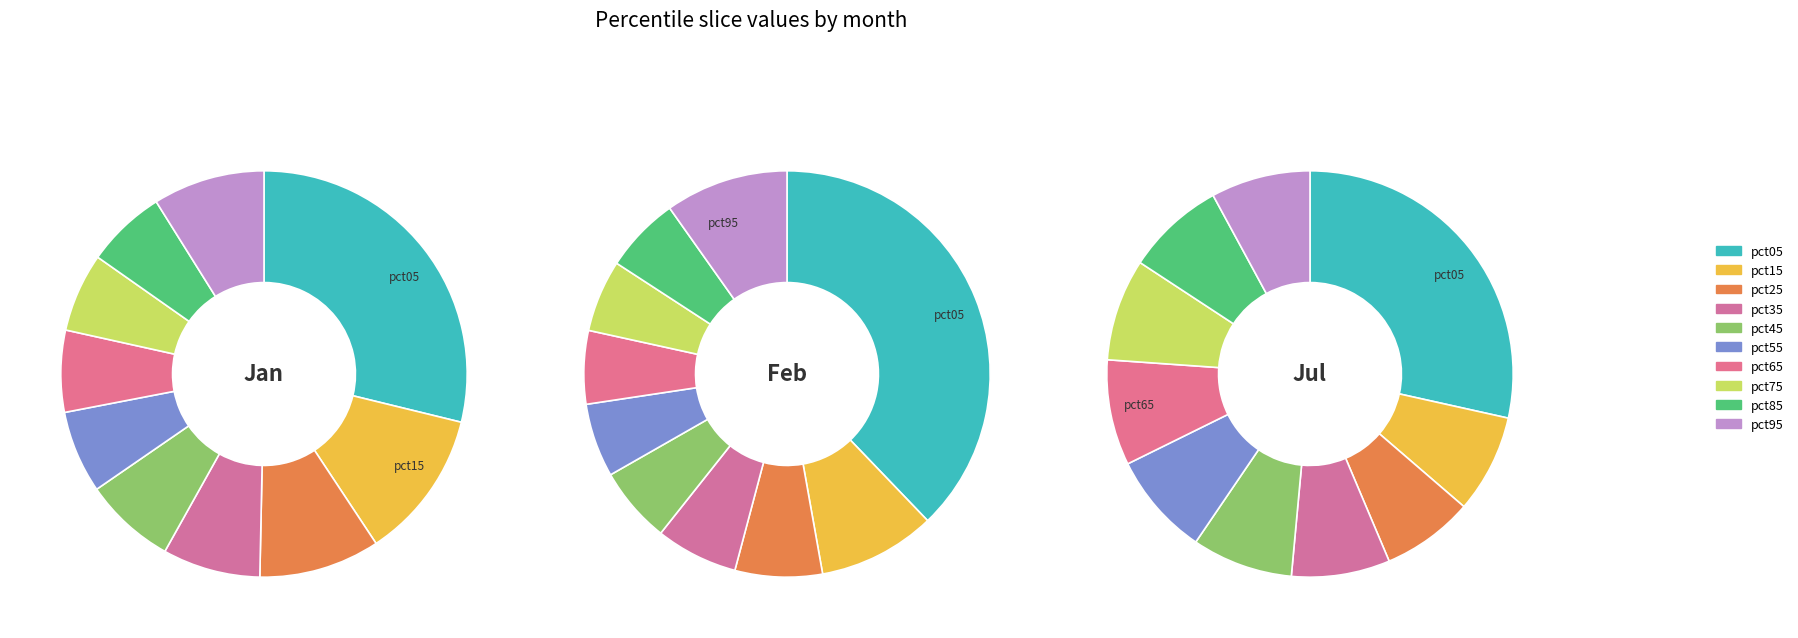

To the nearest percent, what is the difference between the largest and smallest slice percentages?

21%